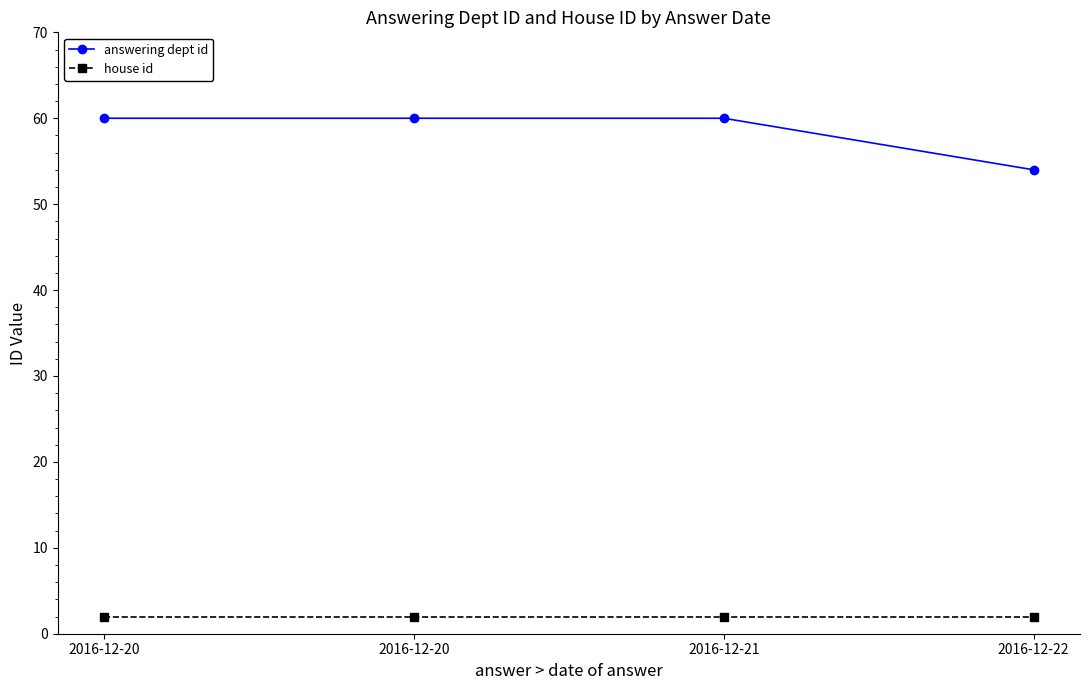

Which series has the widest spread of values?

answering dept id